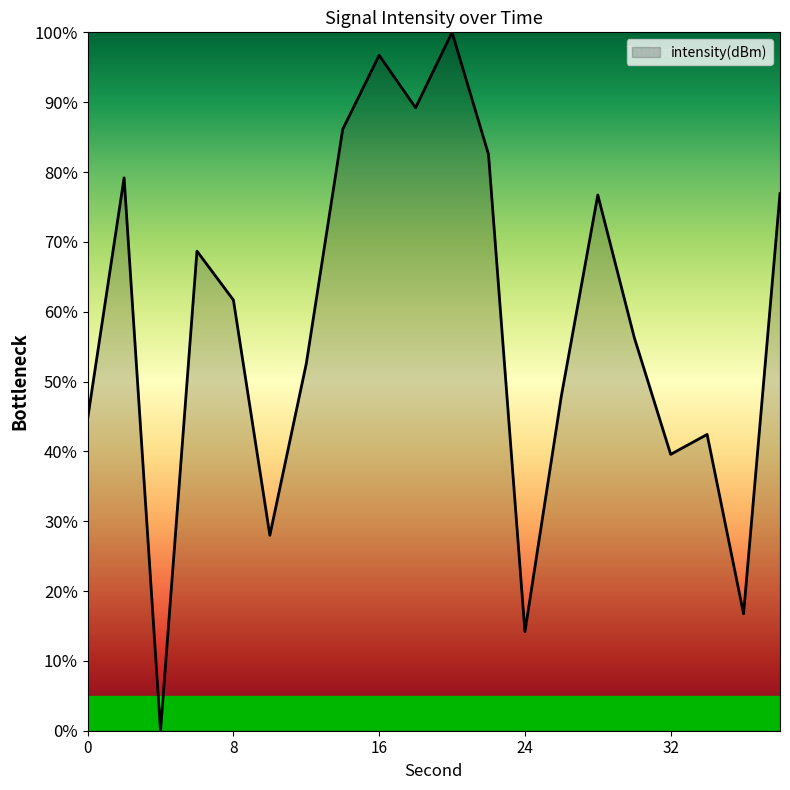

How many distinct data groups are displayed?

1